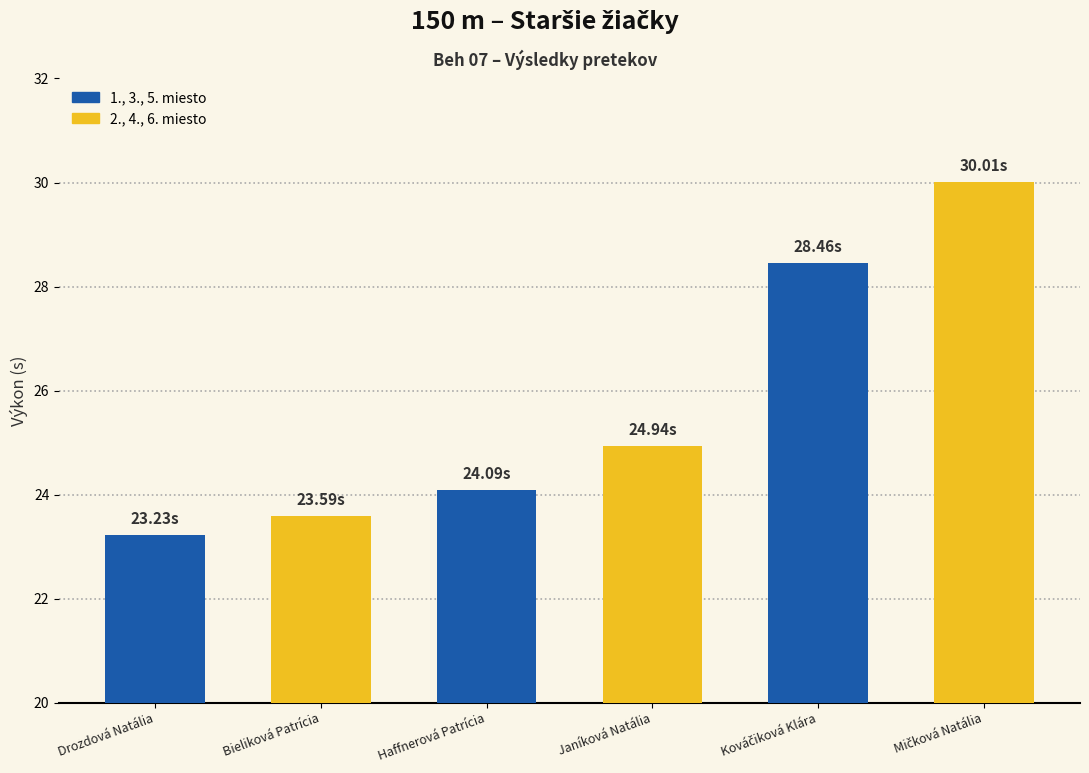

What is the difference between the maximum and minimum values?

6.8